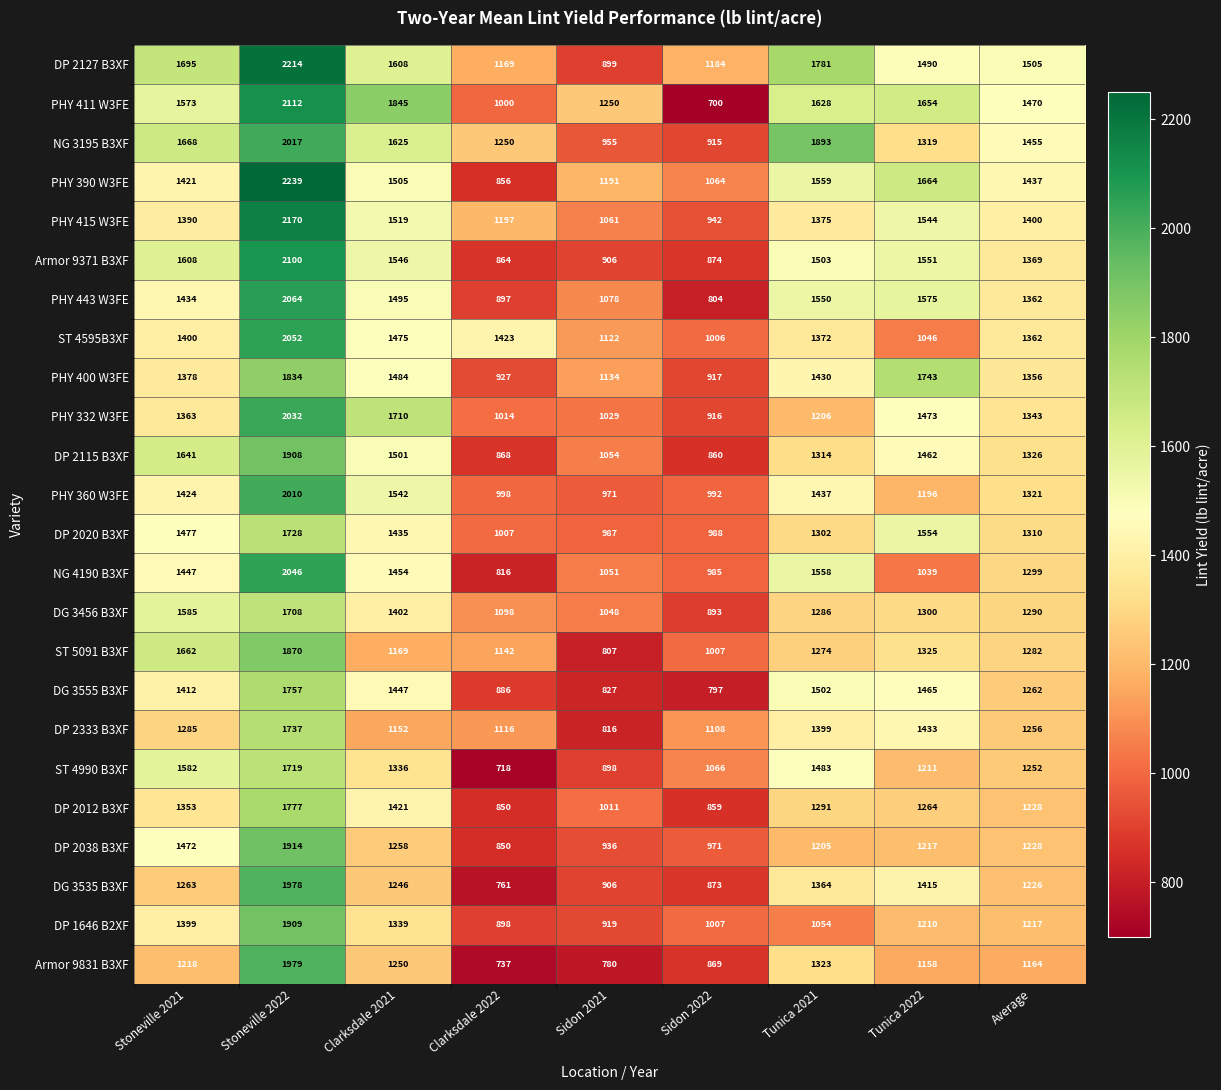

At which label does DP 2127 B3XF first exceed 1505?

Stoneville 2021